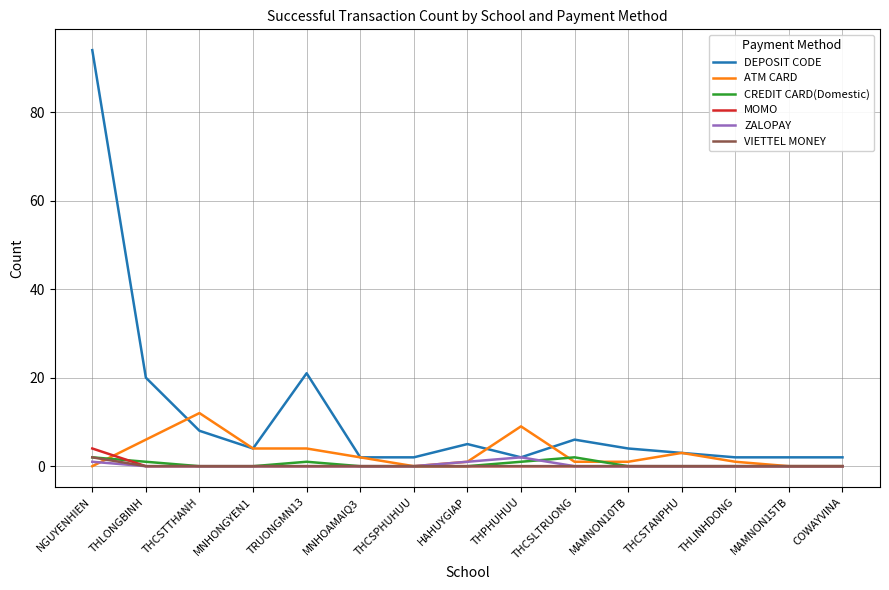

Reading right to left, extract all data points from this chart.

DEPOSIT CODE: 2	2	2	3	4	6	2	5	2	2	21	4	8	20	94
ATM CARD: 0	0	1	3	1	1	9	1	0	2	4	4	12	6	0
CREDIT CARD(Domestic): 0	0	0	0	0	2	1	0	0	0	1	0	0	1	2
MOMO: 0	0	0	0	0	0	0	0	0	0	0	0	0	0	4
ZALOPAY: 0	0	0	0	0	0	2	1	0	0	0	0	0	0	1
VIETTEL MONEY: 0	0	0	0	0	0	0	0	0	0	0	0	0	0	2